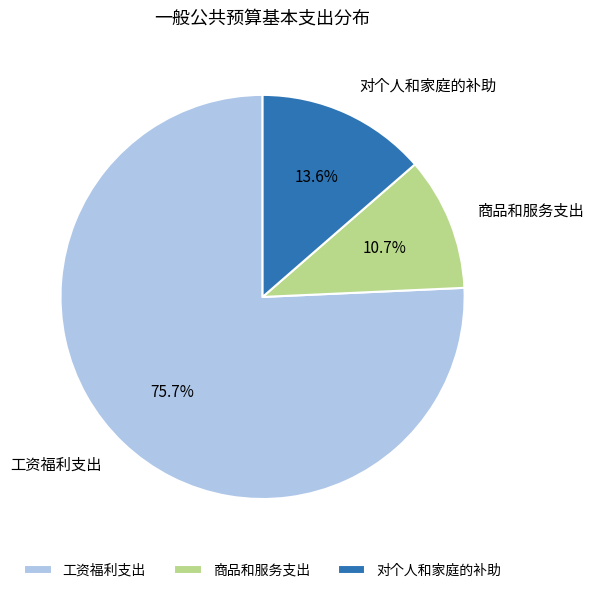

To the nearest percent, what is the difference between the largest and smallest slice percentages?

65%